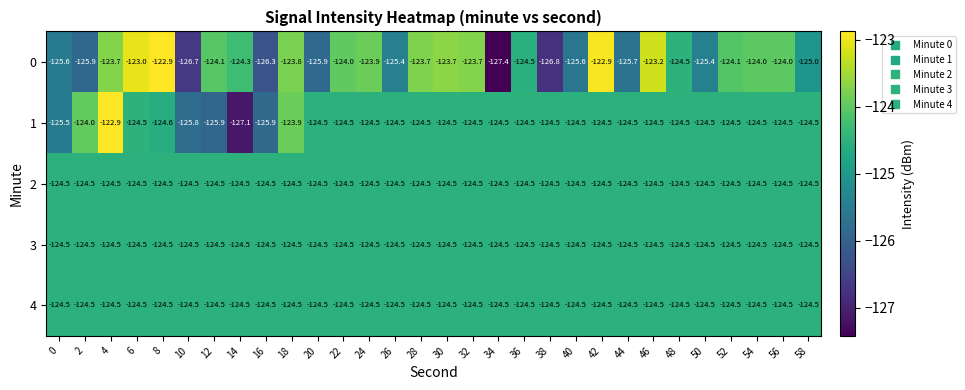

What is the total value across all series at 24?

-621.9